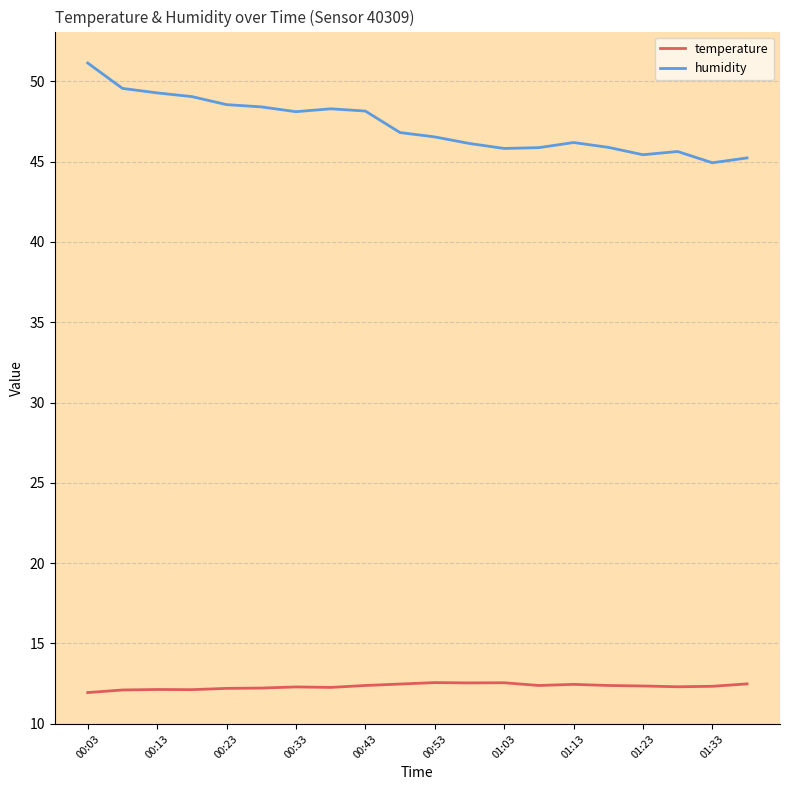

List the series in order of their peak value, highest first.

humidity, temperature